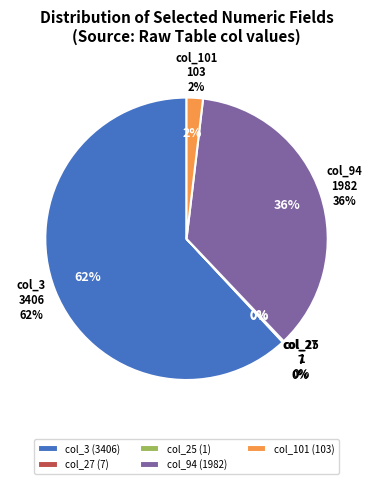

Count the number of slices in the pie.

5